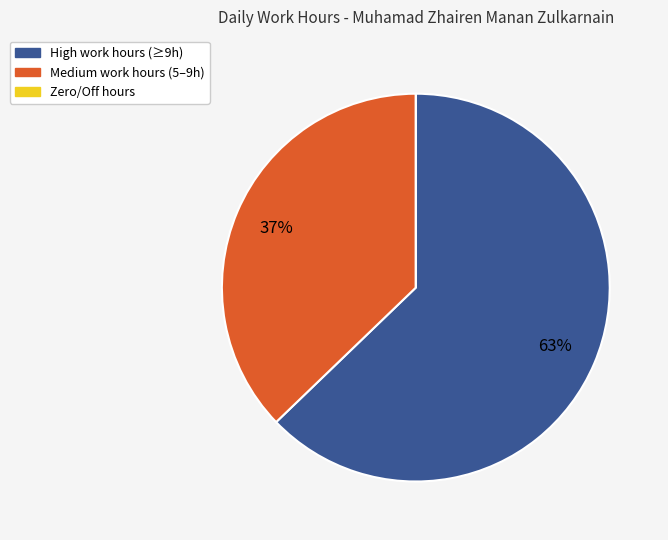

Which slice represents more than half of the pie?

High work hours (≥9h)